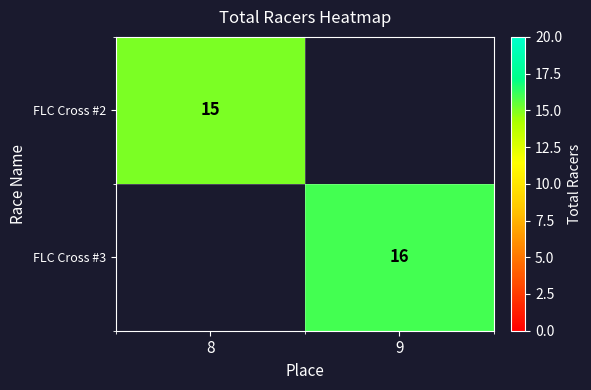

Count the number of data series in this chart.

2